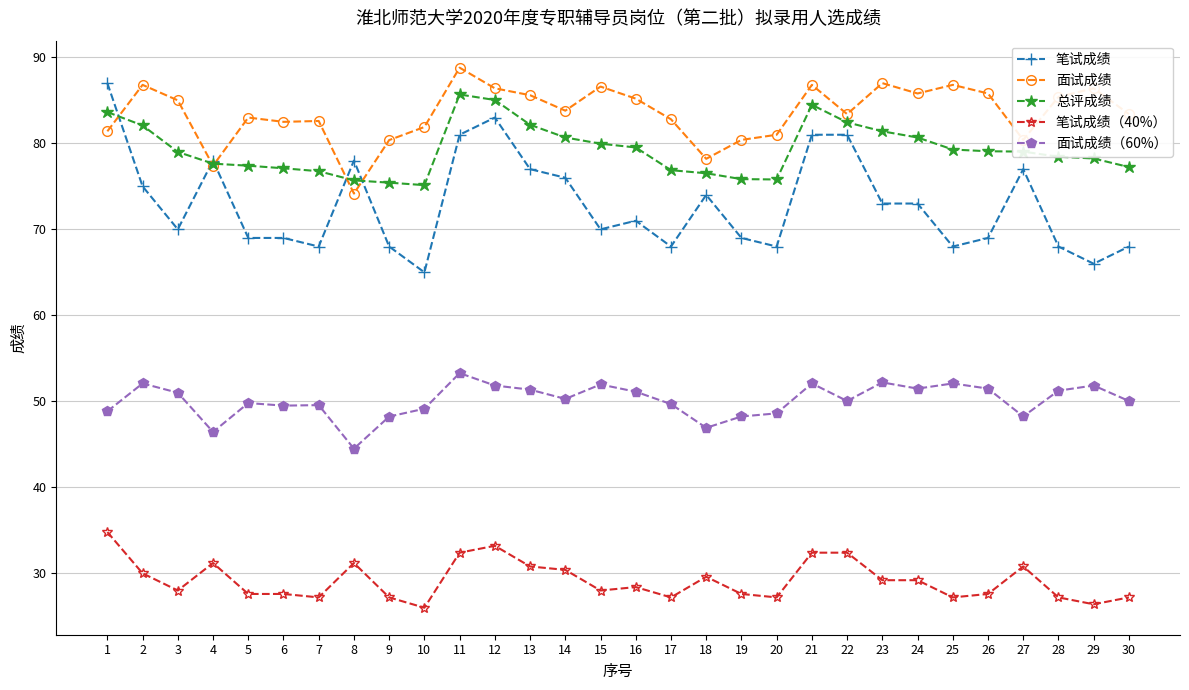

What is the maximum value for 总评成绩?

85.7